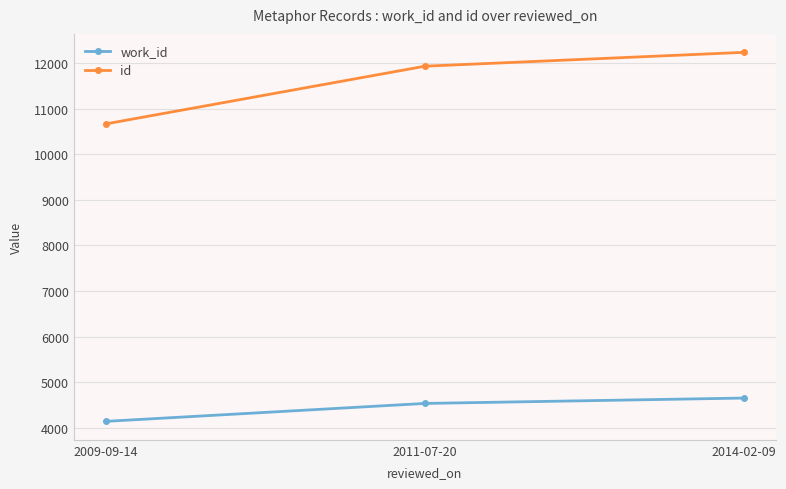

What is the sum of the id values at 2011-07-20 and 2009-09-14?

22595